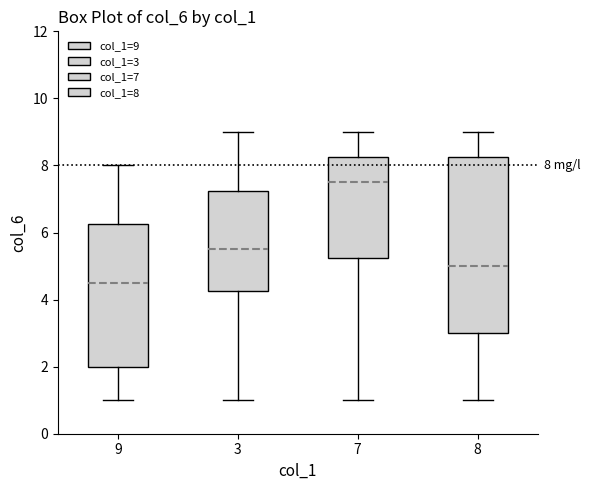

Which box's median line is the lowest?

9